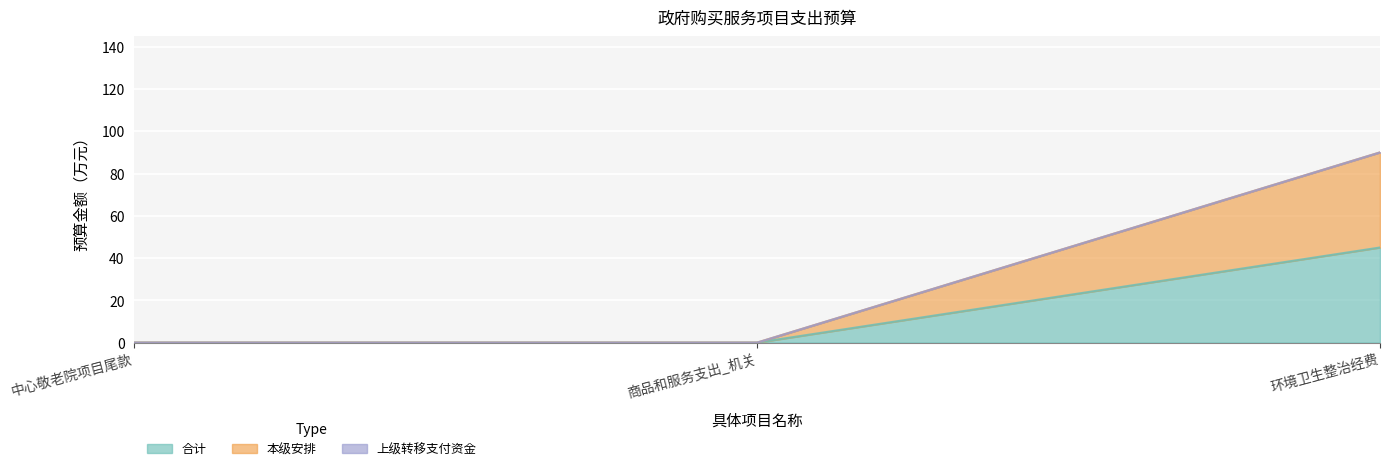

The 本级安排 series shows -31 at 商品和服务支出_机关. True or false?

False